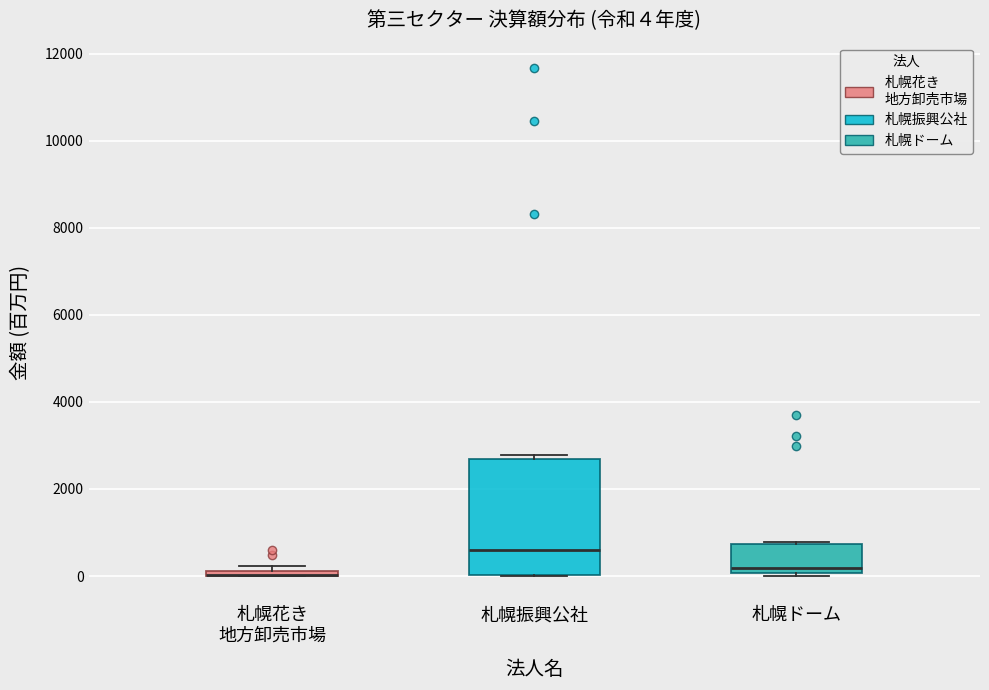

Which box is the tallest, from its lower edge to its upper edge?

札幌振興公社